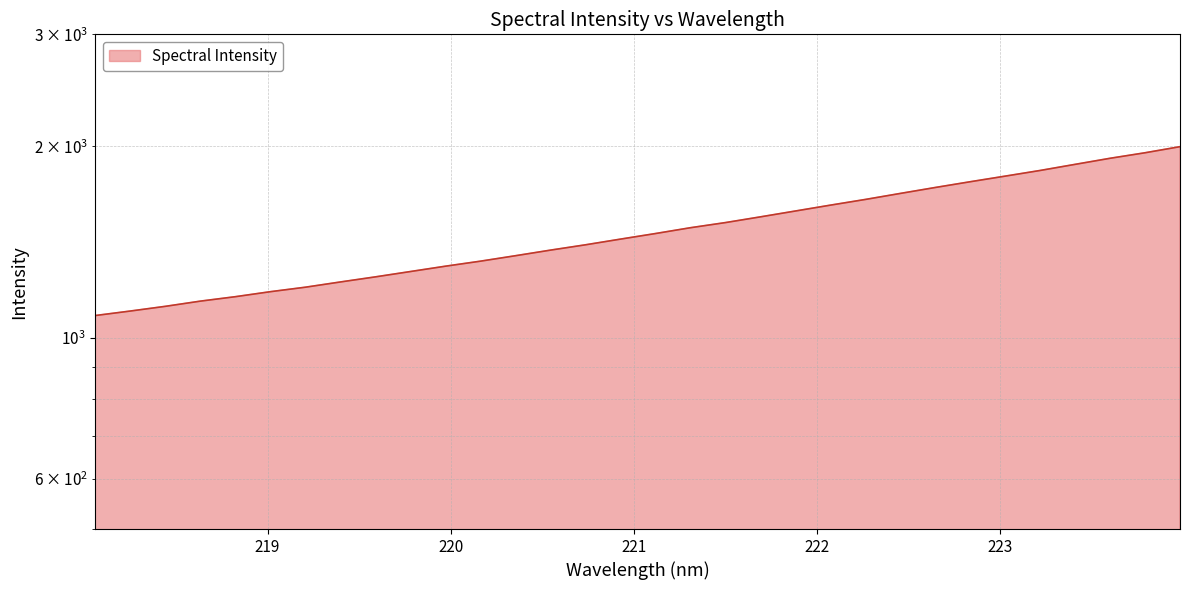

Reading right to left, list all the values displayed in this chart.

1997.2	1953.6	1915.0	1873.3	1832.3	1795.2	1759.1	1722.8	1686.1	1649.7	1616.0	1582.1	1548.9	1517.1	1489.2	1458.1	1428.9	1399.8	1373.1	1345.6	1319.2	1295.5	1270.7	1246.3	1223.5	1200.5	1181.2	1160.0	1141.4	1120.1	1101.2	1083.4